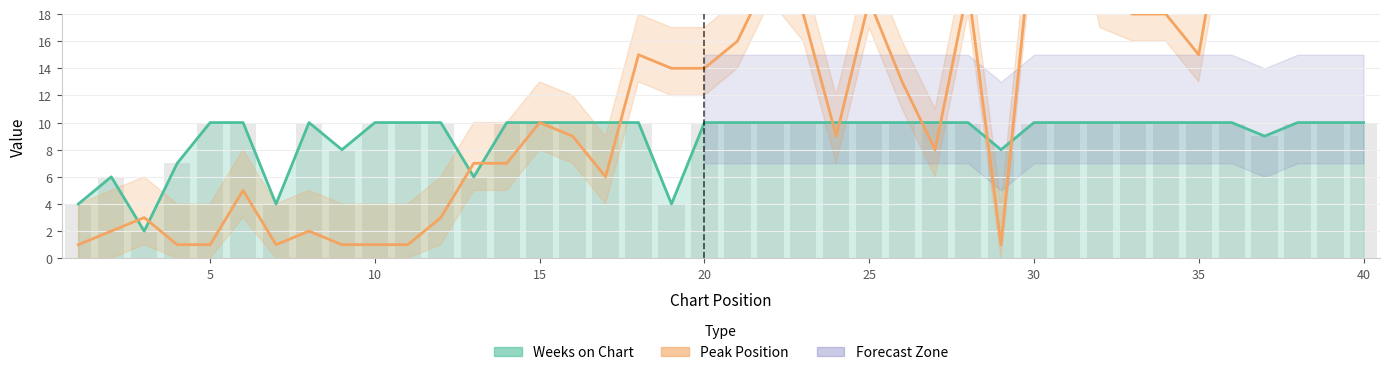

Count the Weeks on Chart values in the range 10 to 11.

30